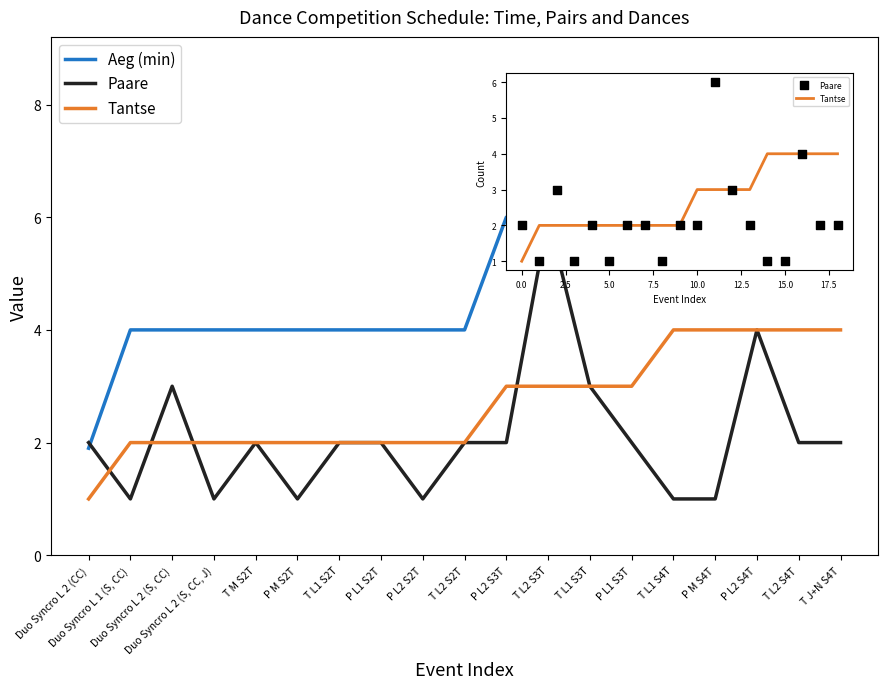

What are all the series names shown in the legend?

Aeg (min), Paare, Tantse